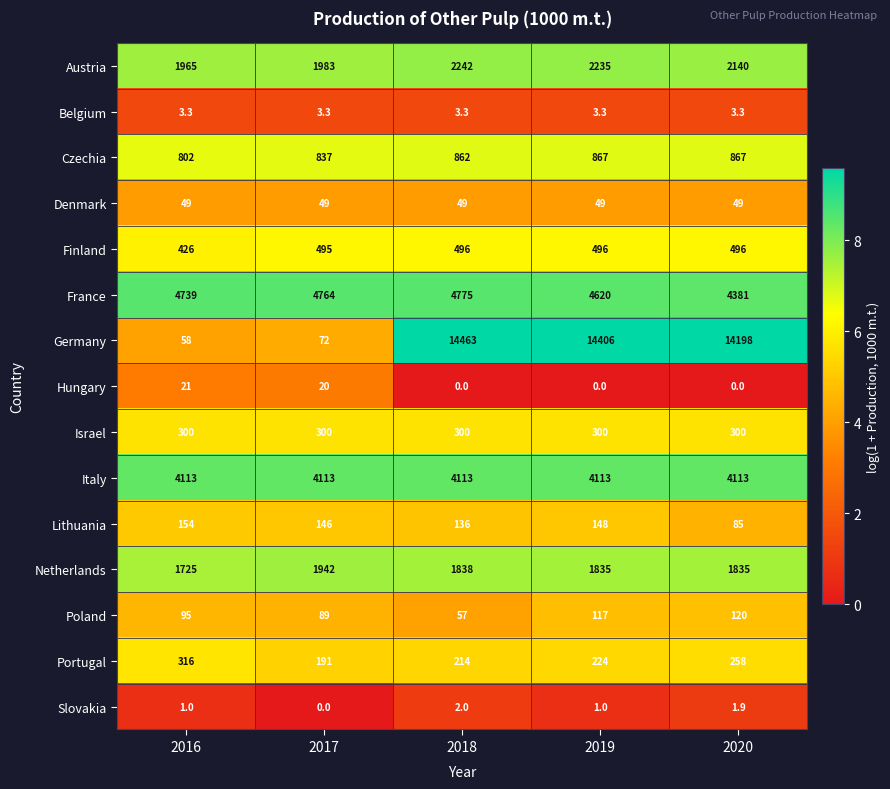

Is it true that Austria equals 2868.1 at 2020?

False